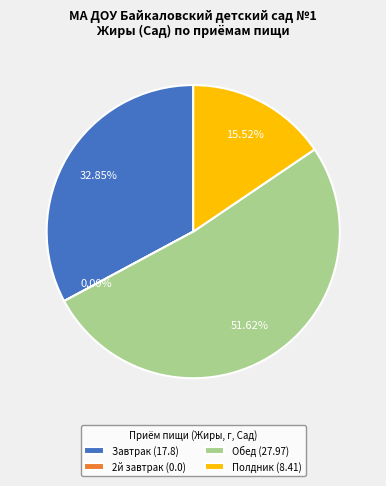

How many segments does this pie chart have?

4